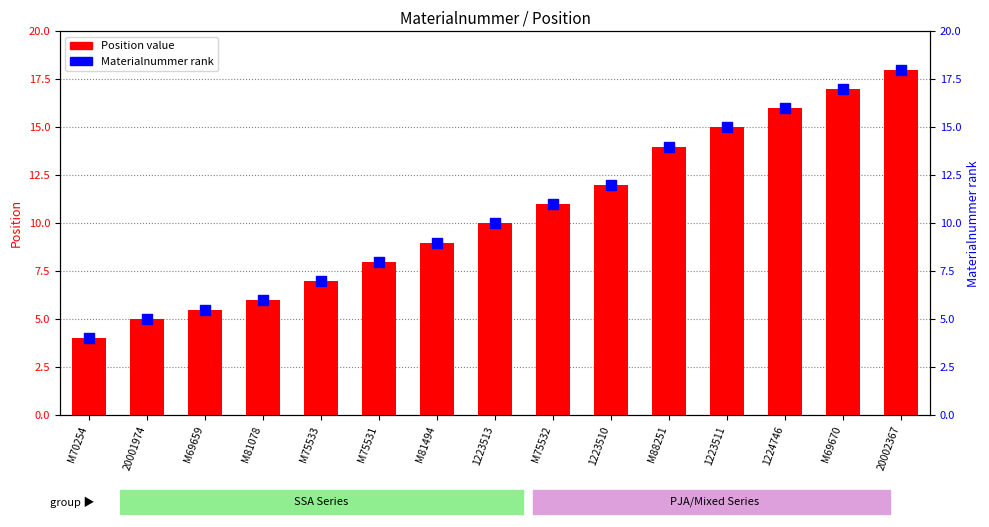

Which series contains the highest Y value?

Position